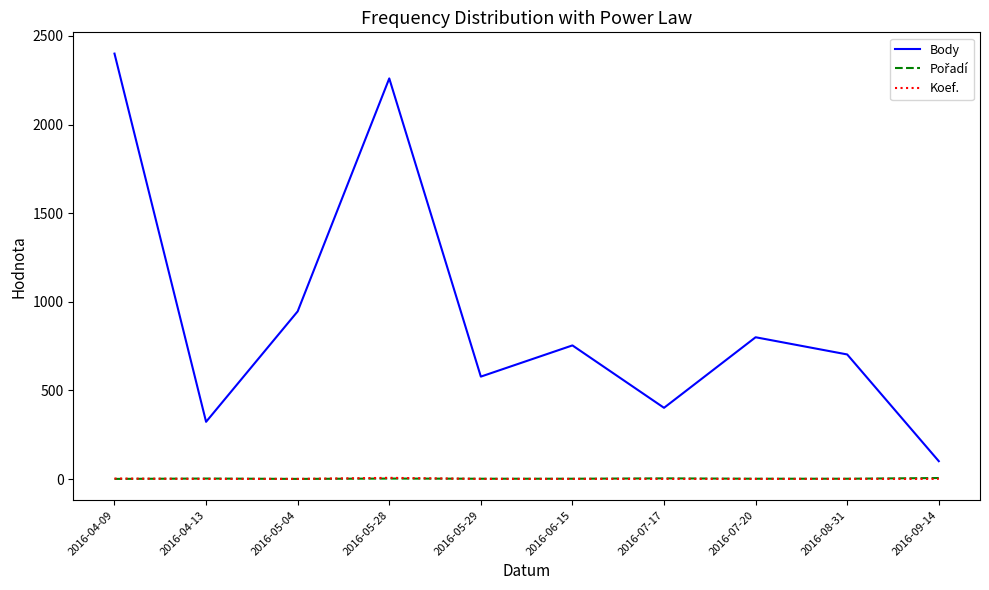

What is the difference between the highest and lowest values at 2016-08-31?

702